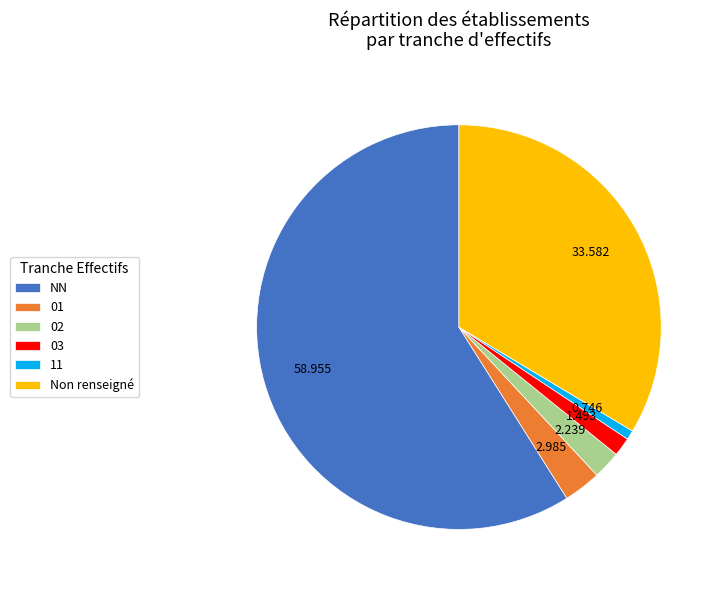

Between Non renseigné and 01, which is larger?

Non renseigné